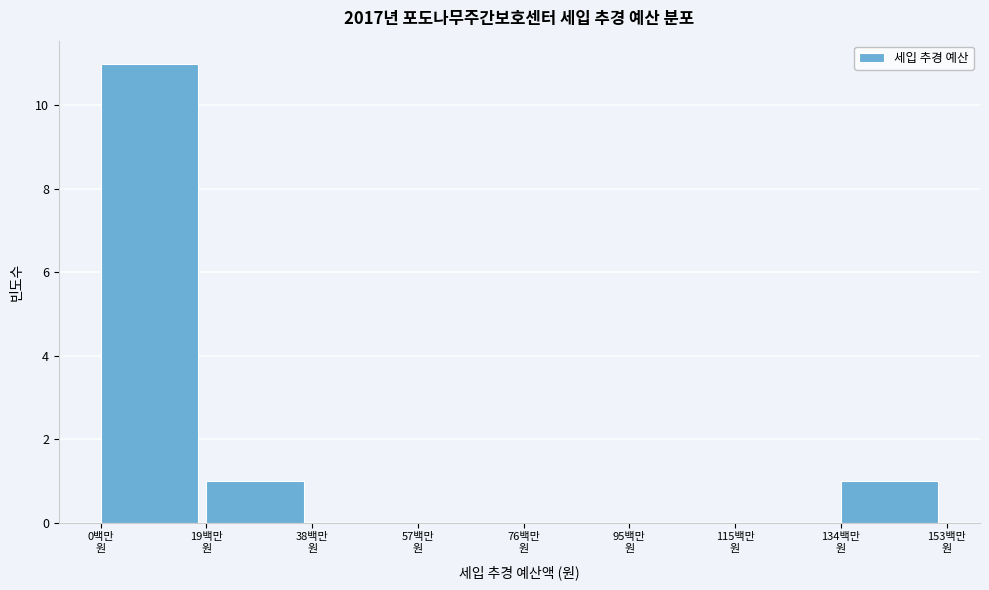

What is the greatest value displayed?

11